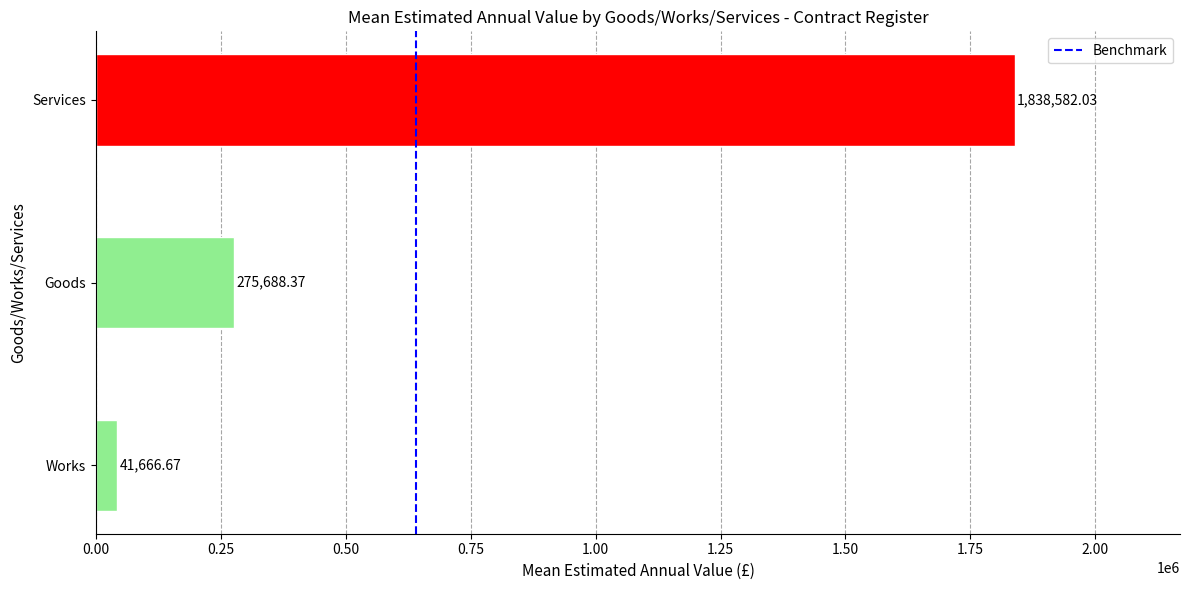

How many data points does each series have?

3